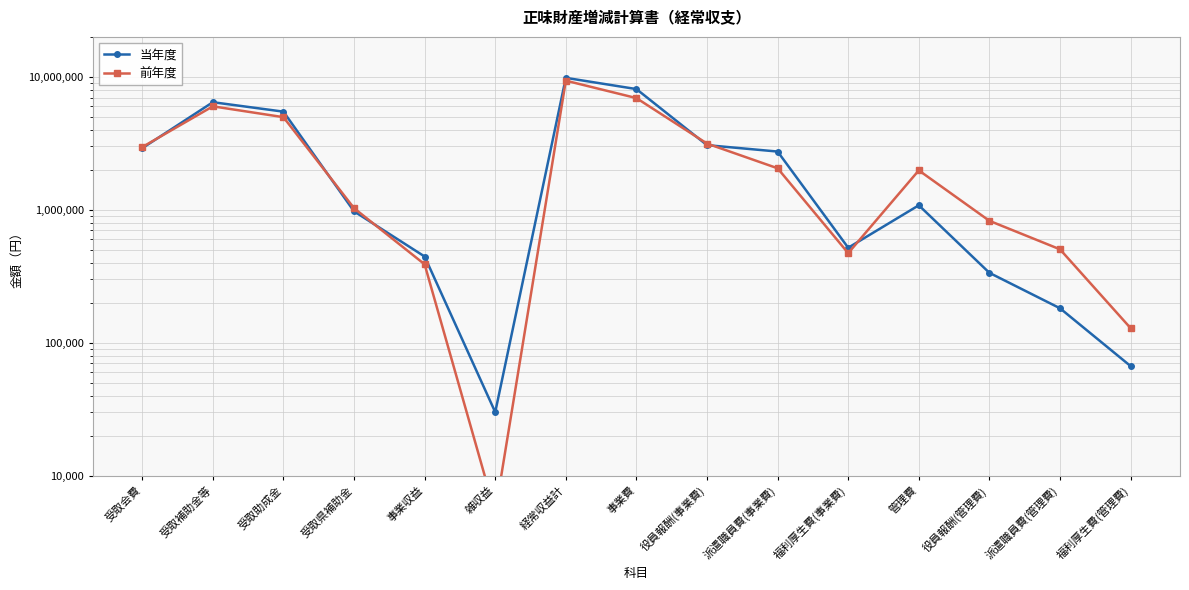

What is the sum of all 前年度 values?

40811470